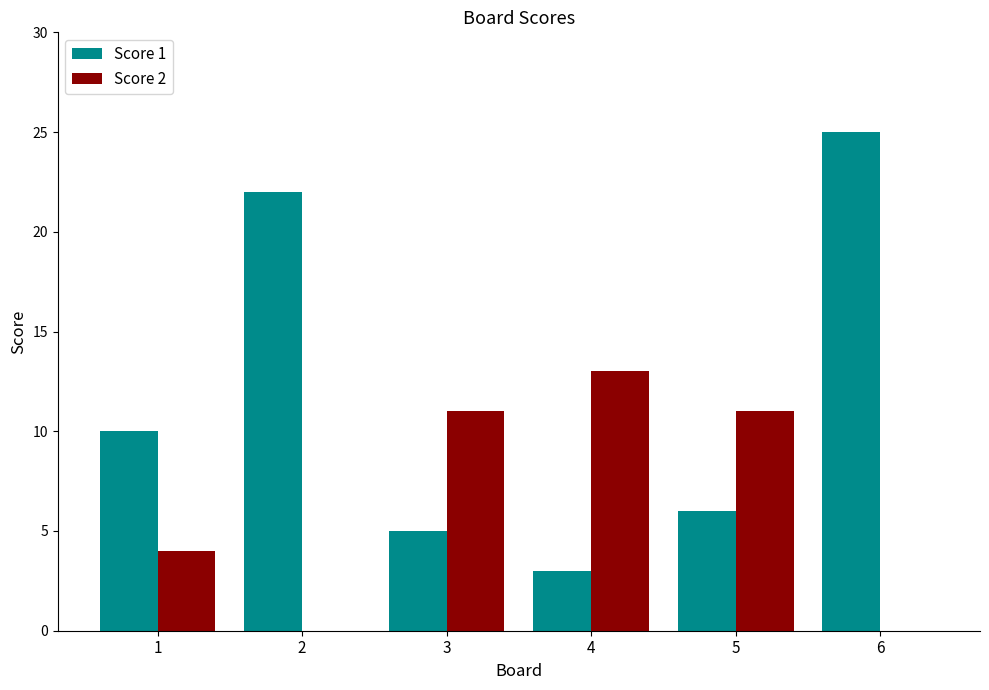

Is it true that Score 1 equals 16 at 1?

False